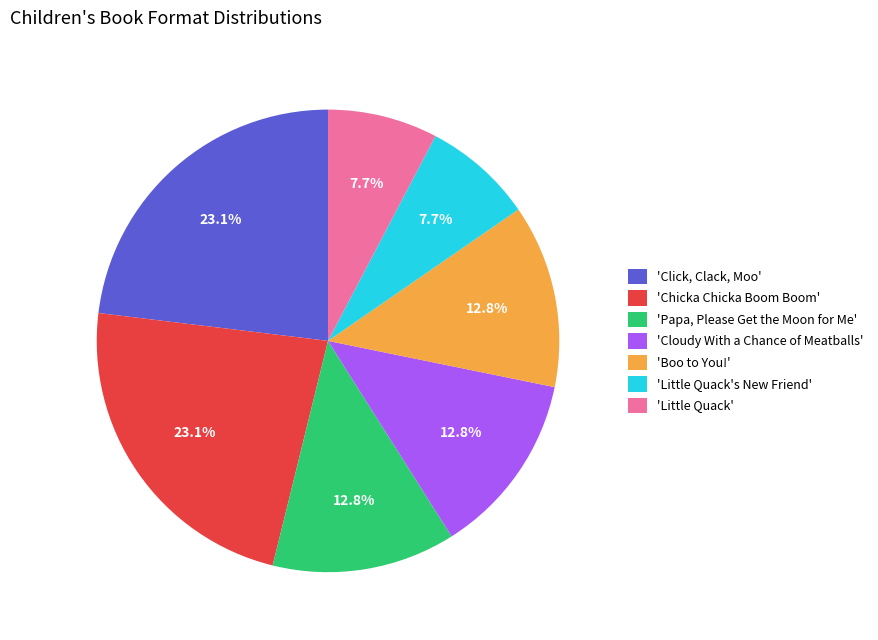

Which has a higher value, 'Papa, Please Get the Moon for Me' or 'Chicka Chicka Boom Boom'?

'Chicka Chicka Boom Boom'